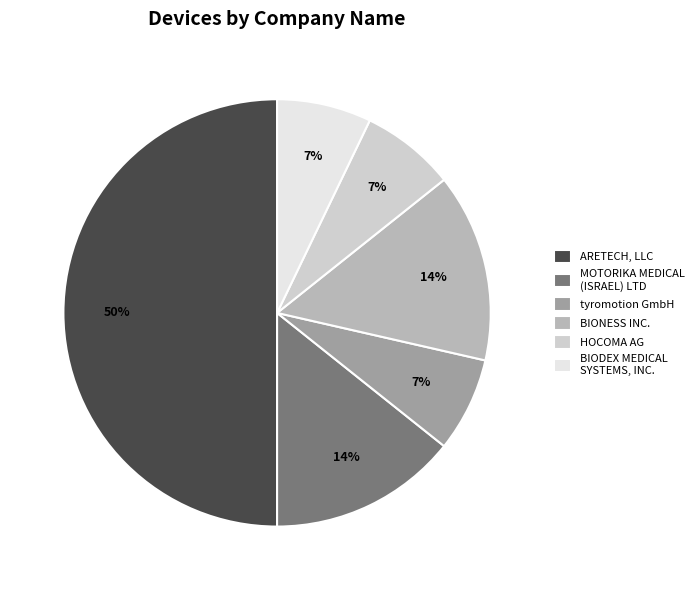

Which category has the biggest portion of the pie?

ARETECH, LLC